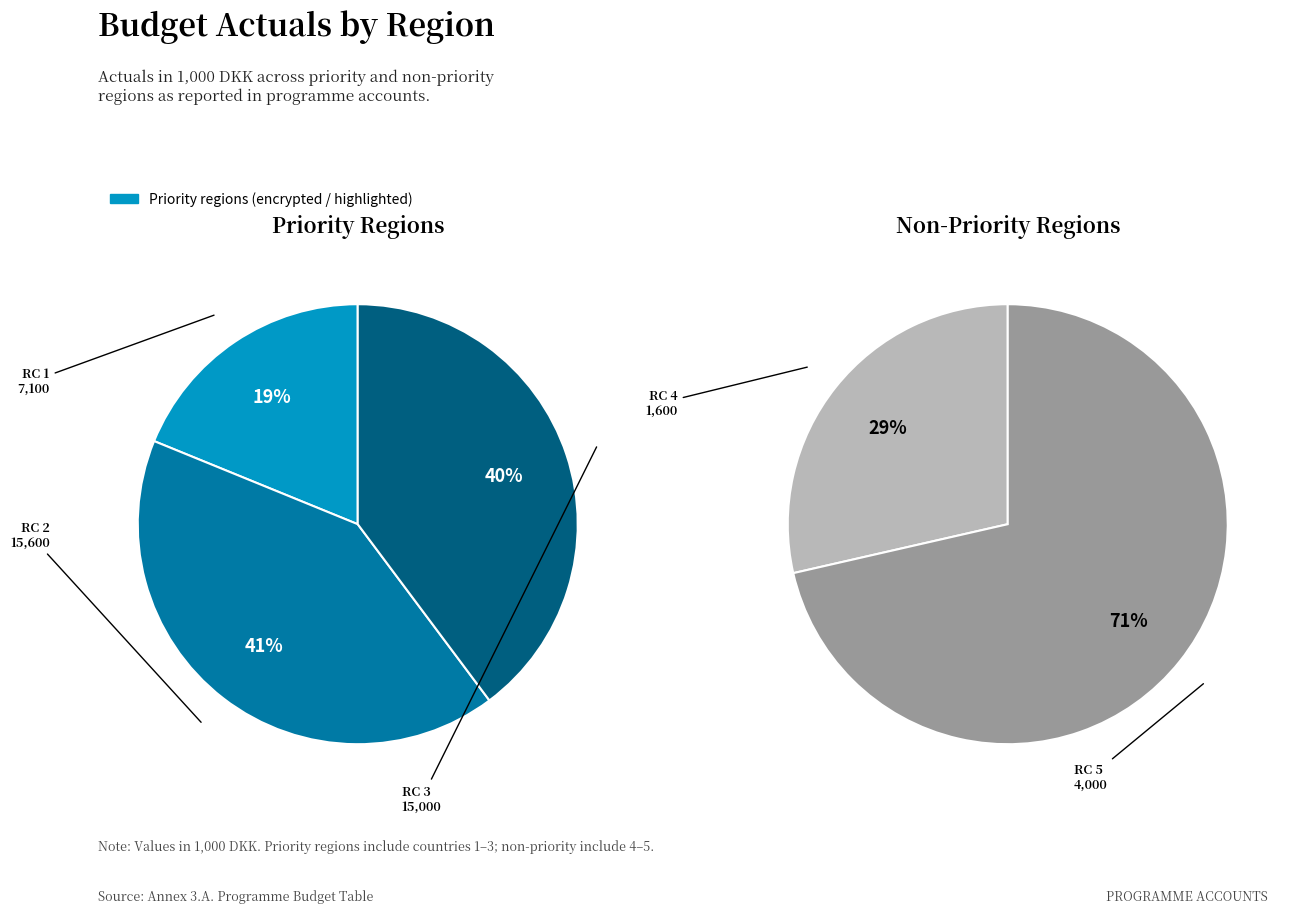

What is the ratio of the value at Region / country 3 to the value at Region / country 1?

2.1